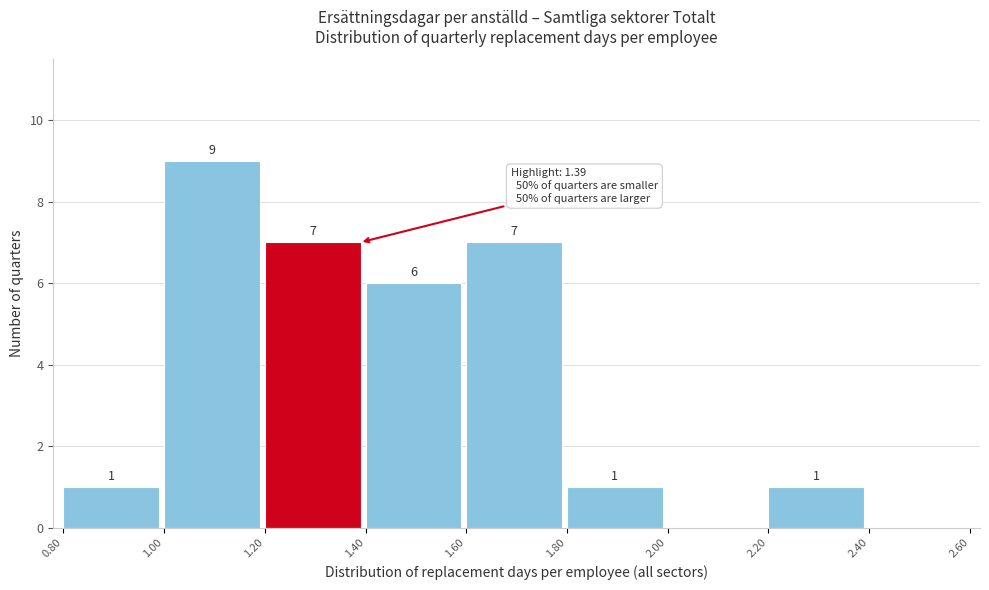

Over which range of the x-axis is the bar tallest?

1.00 to 1.20